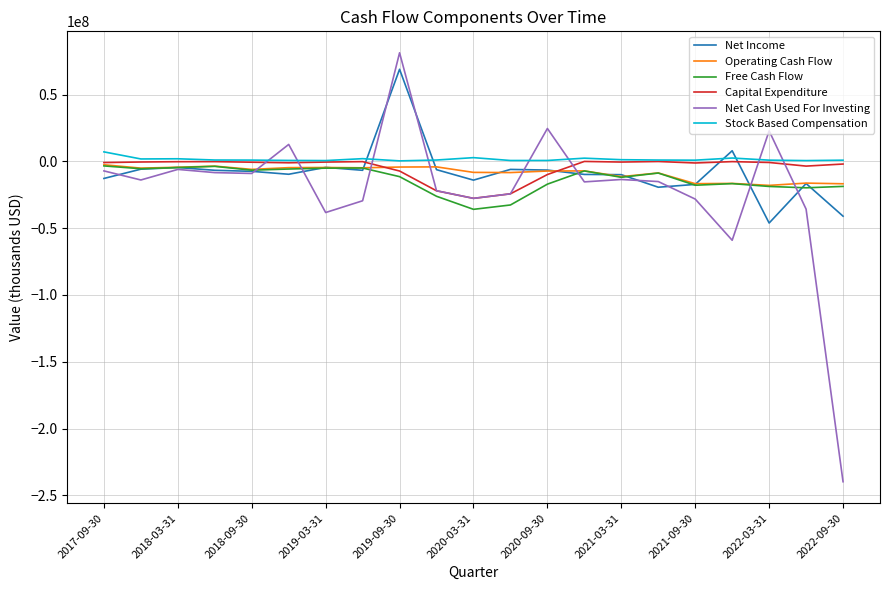

How many values in the Capital Expenditure series are below -796000?

10